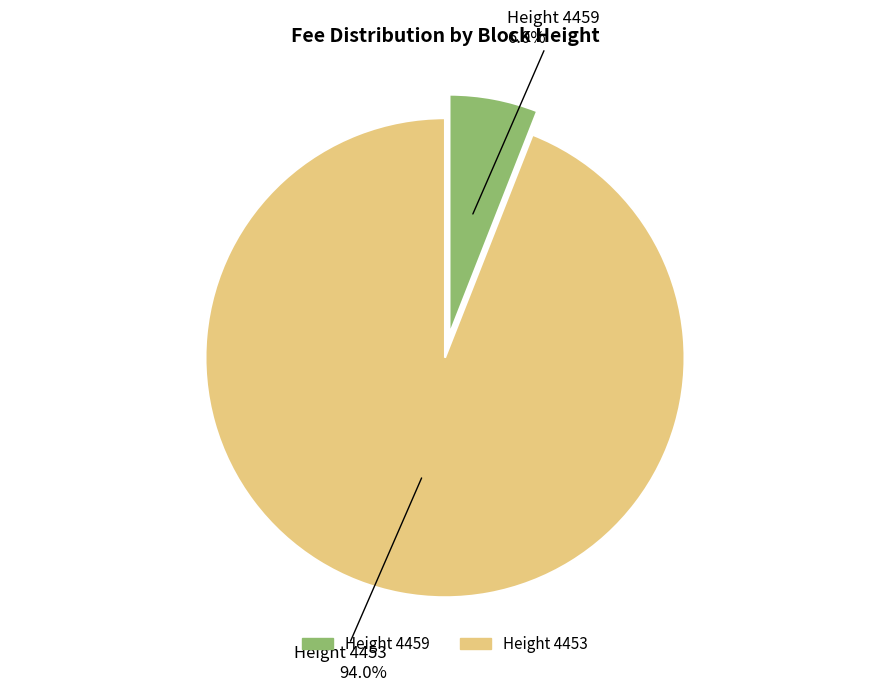

What is the total percentage of Height 4459 and Height 4453?

100.0%